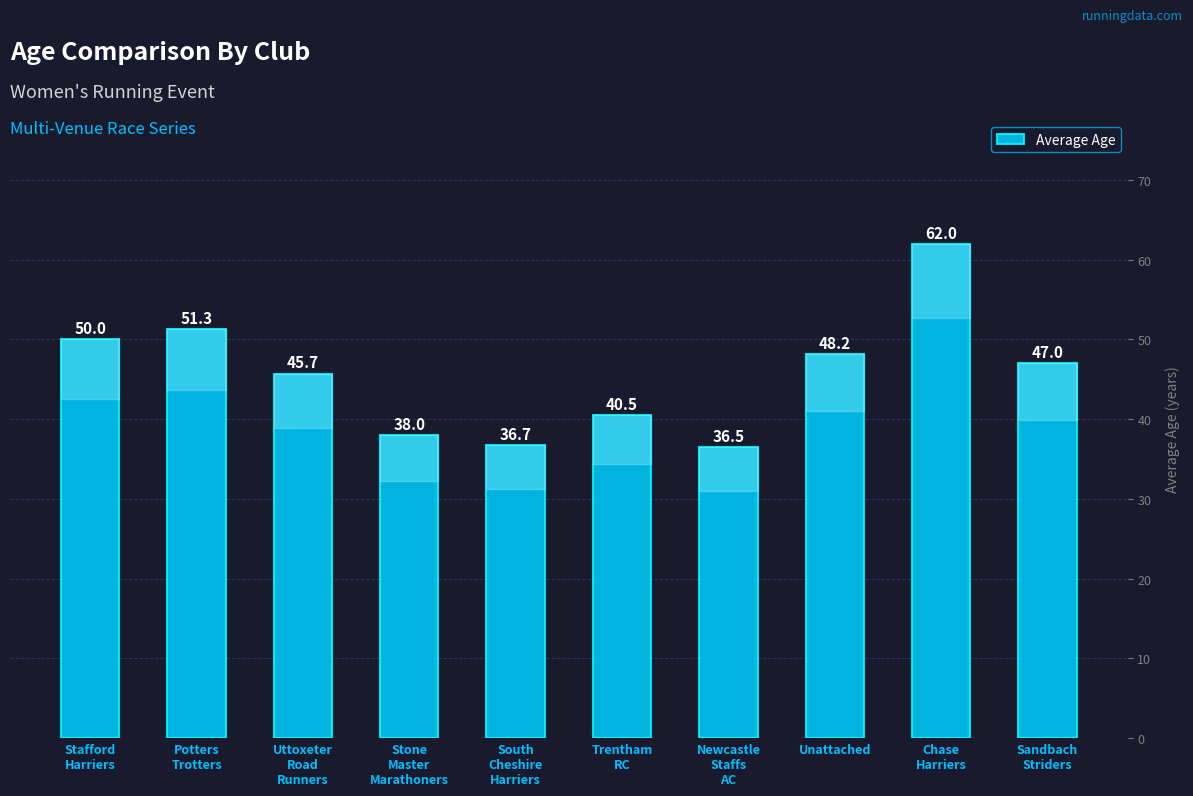

What is the change in value from Stafford
Harriers to Unattached?

-1.8